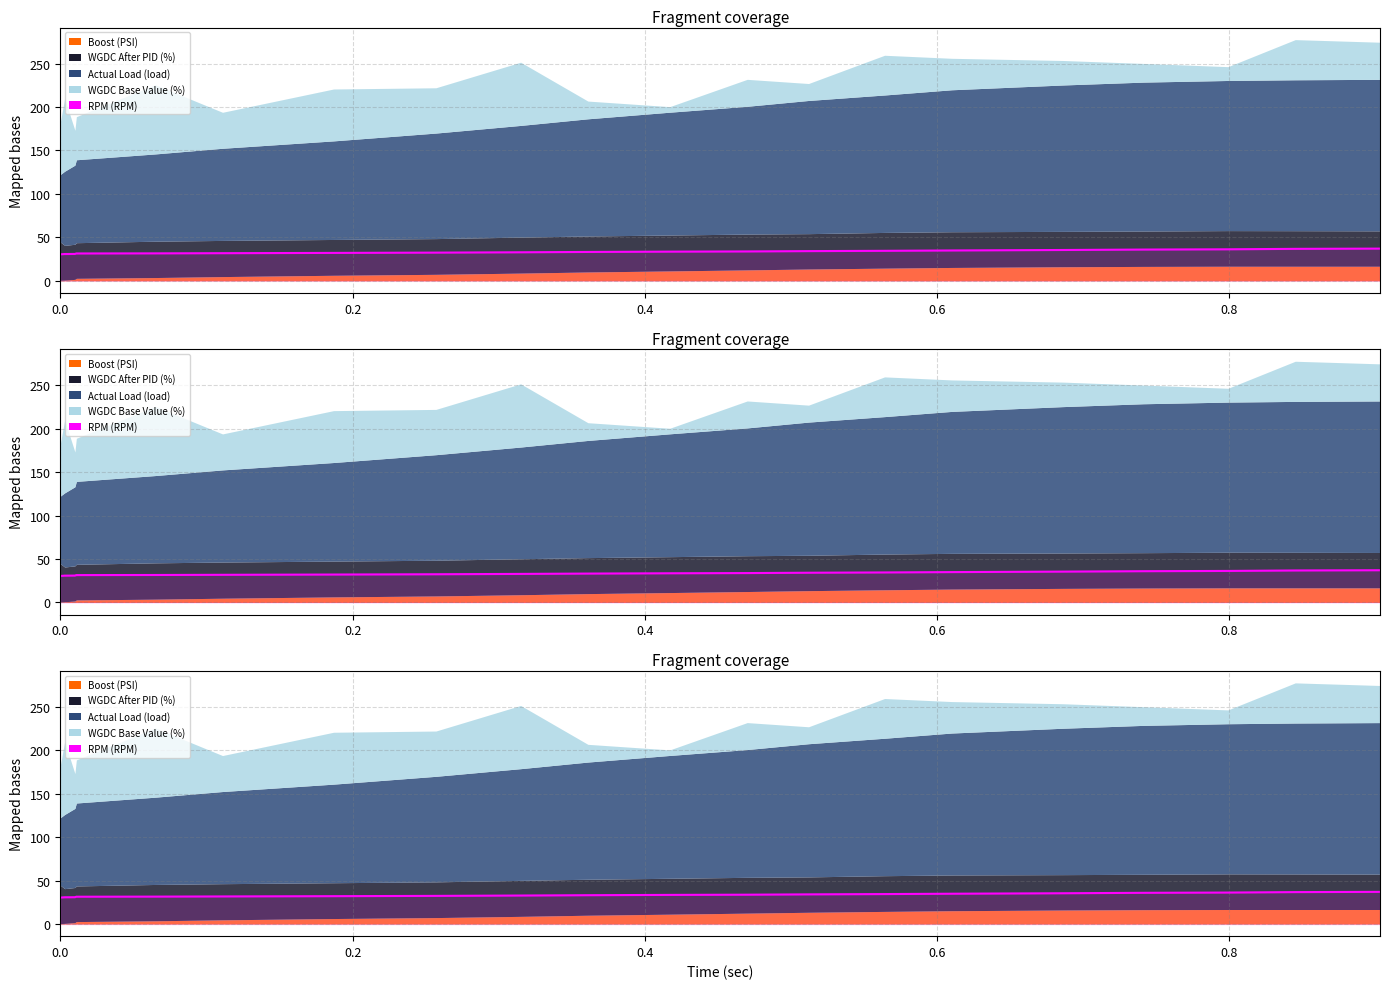

What is the difference between the maximum and second lowest values?

6.2